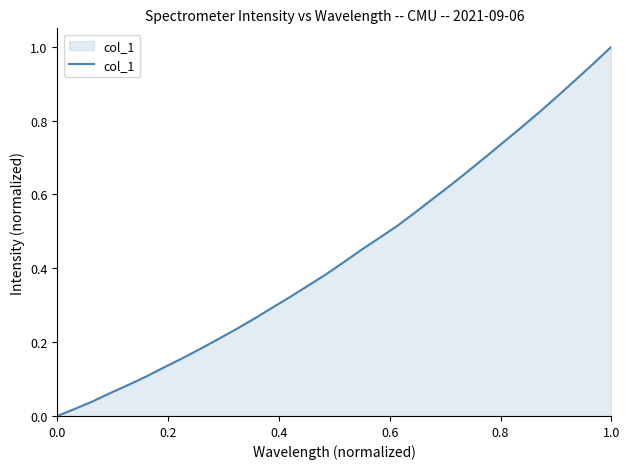

Is it true that the value at 1.0 is 1.0?

True